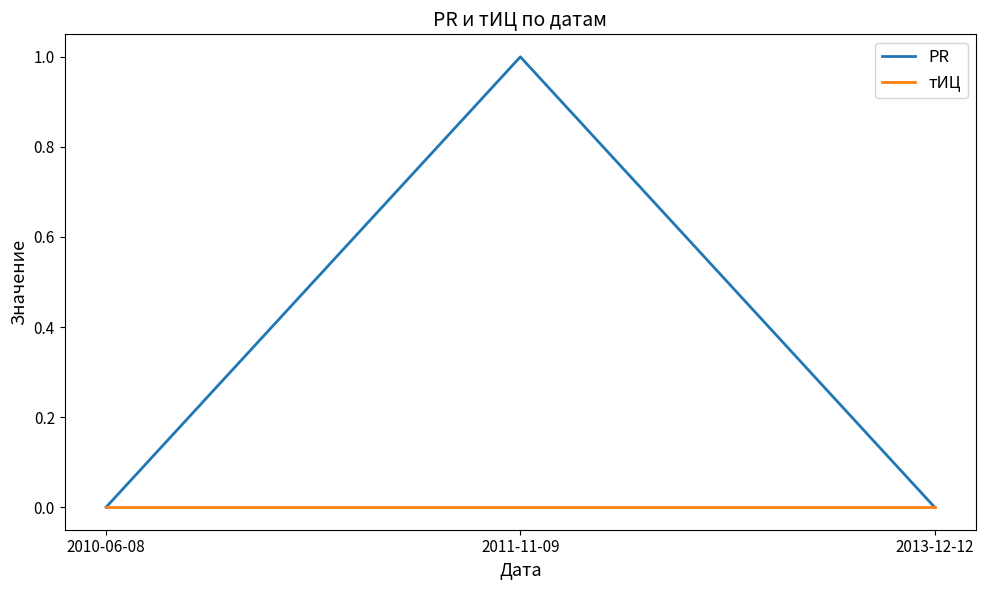

What is the maximum value for PR?

1